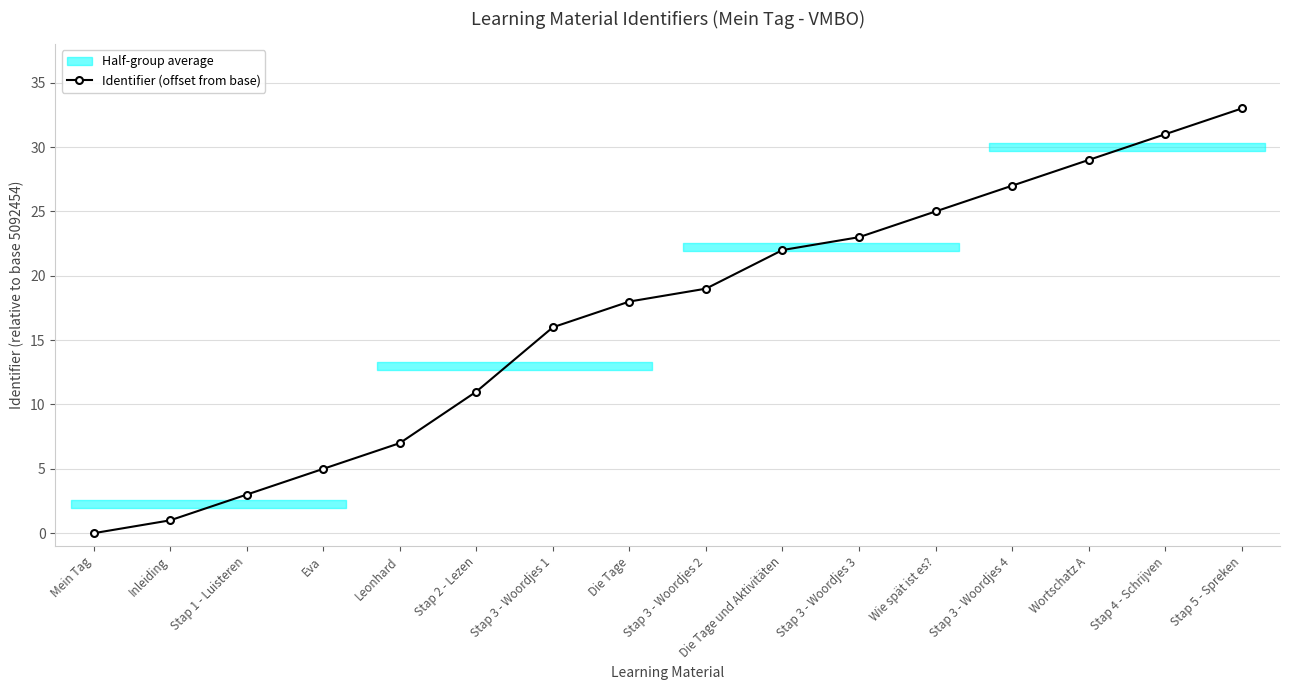

Count the number of values greater than 19.

7